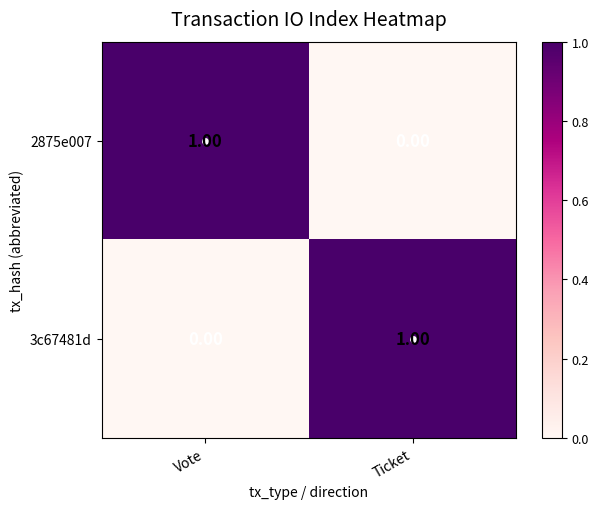

Which category has the highest value in the 2875e007 series?

Vote